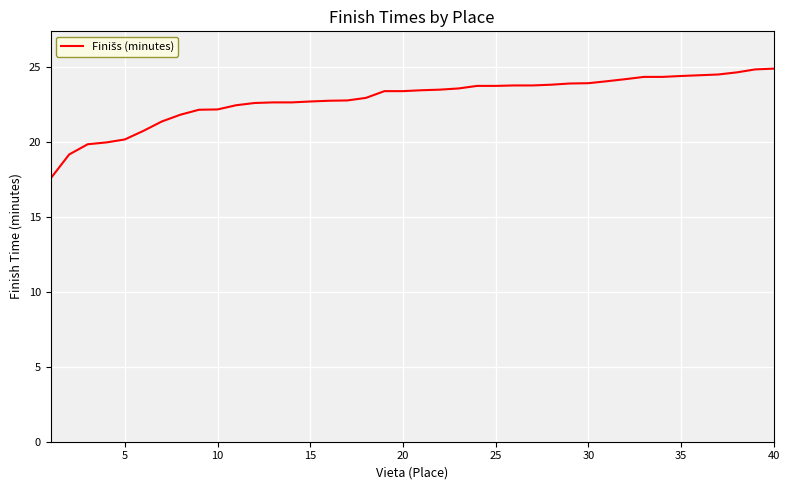

What is the maximum value shown in the chart?

24.9